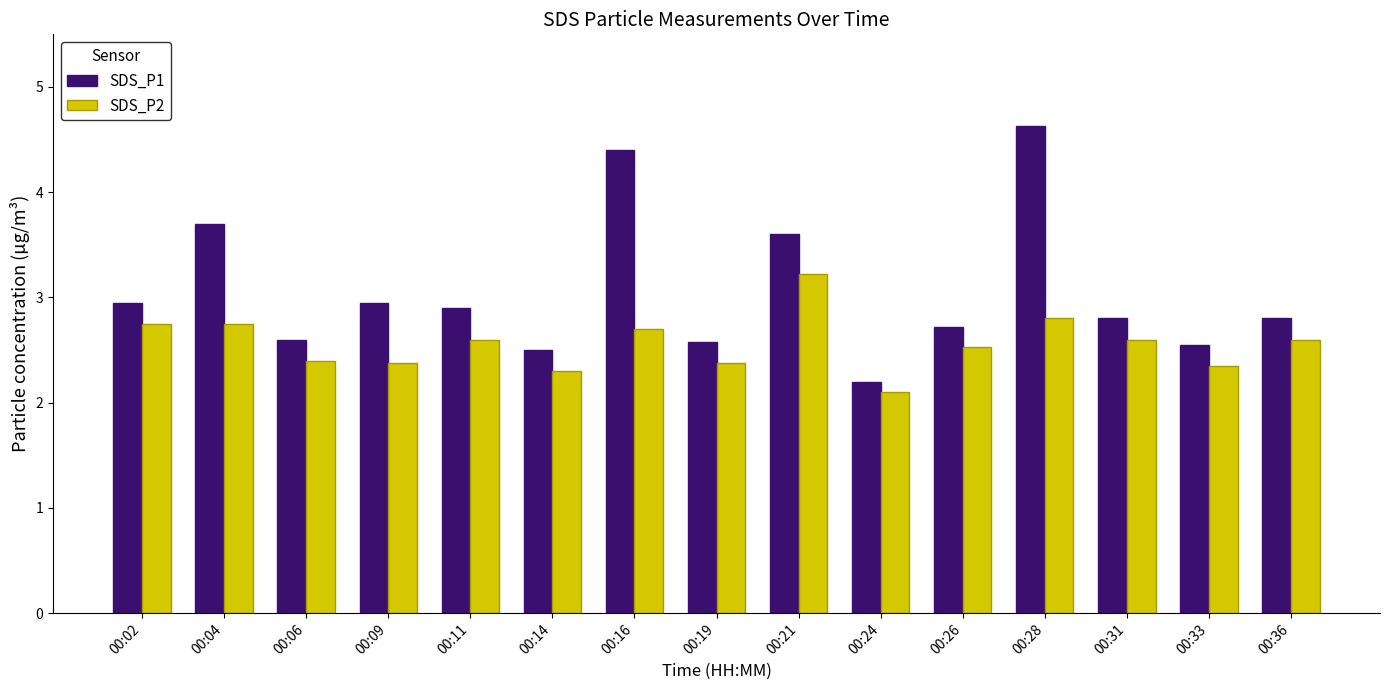

Which series has the largest total across all categories?

SDS_P1